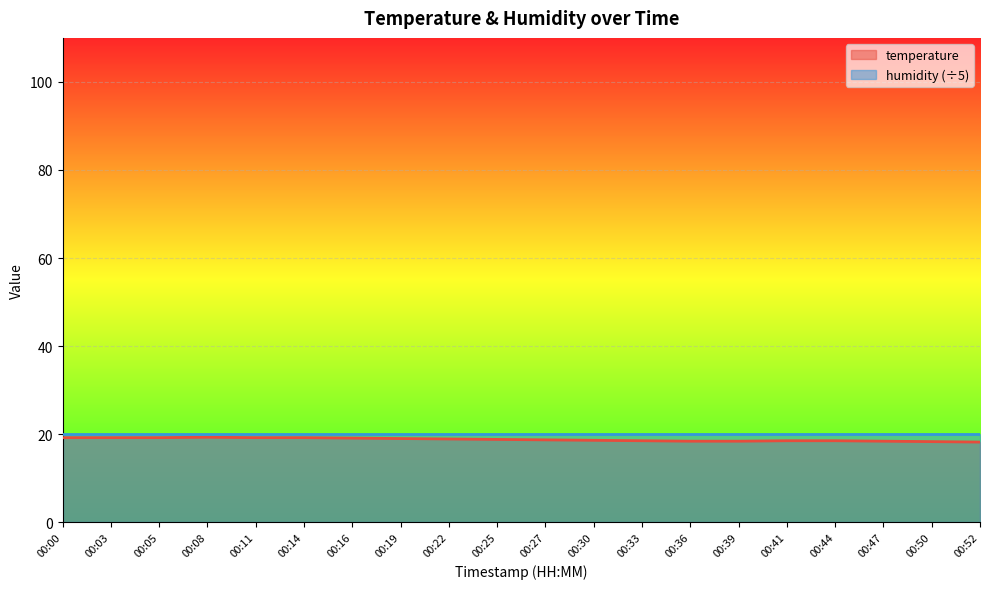

Which has a higher value, 00:16 or 00:14?

00:14